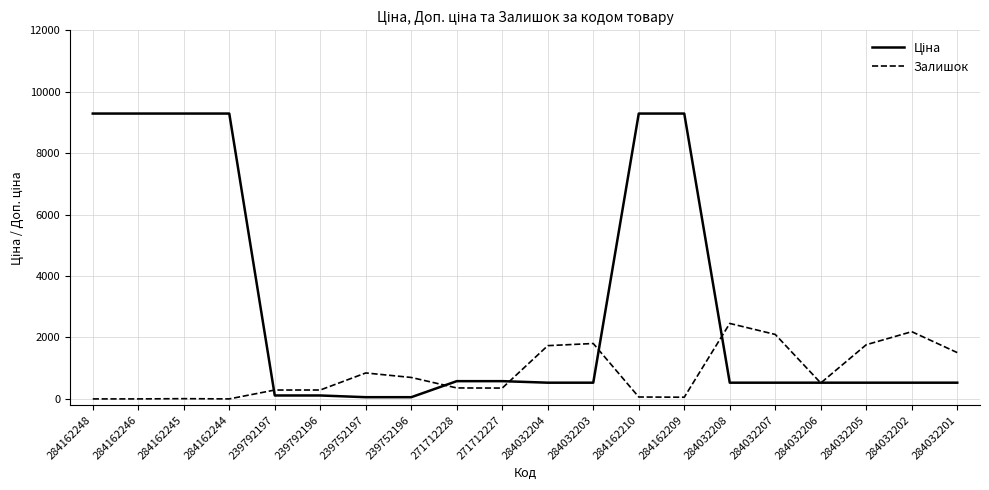

What is the difference between the highest and lowest values at 284032201?

979.8